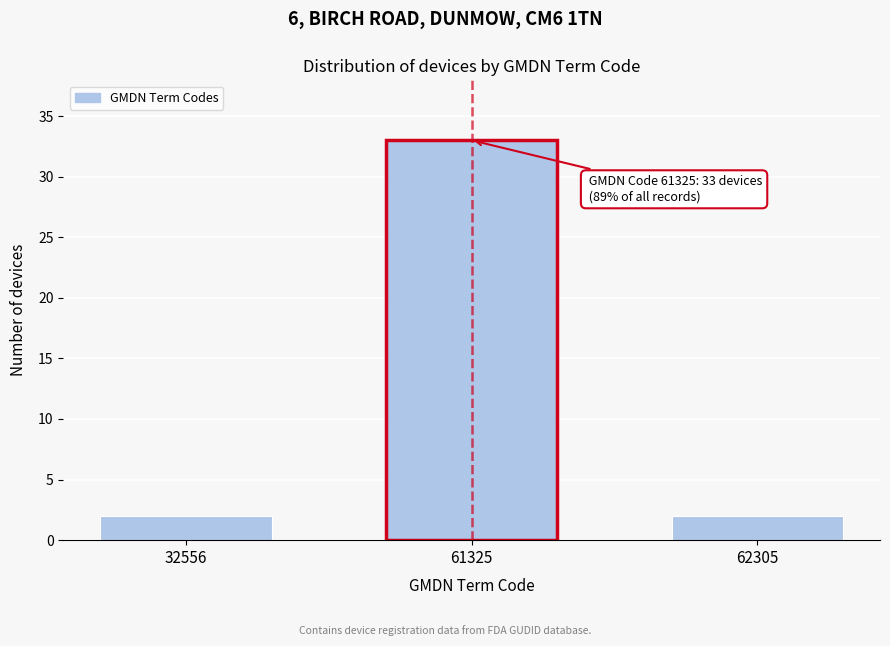

Reading left to right, transcribe all the data shown in this chart.

2	33	2